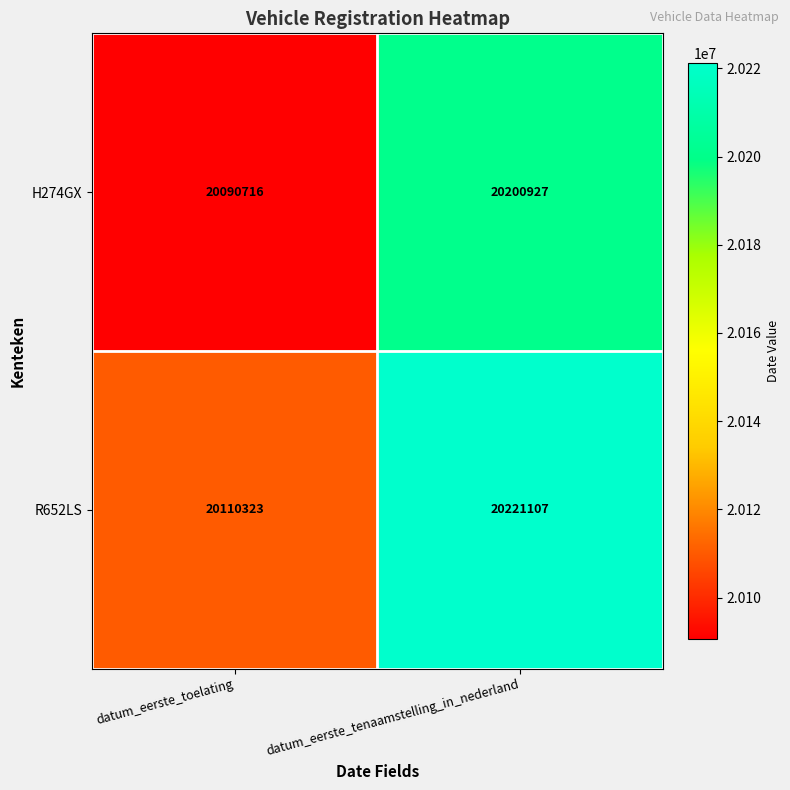

At which label is H274GX closest to 20145821?

datum_eerste_toelating